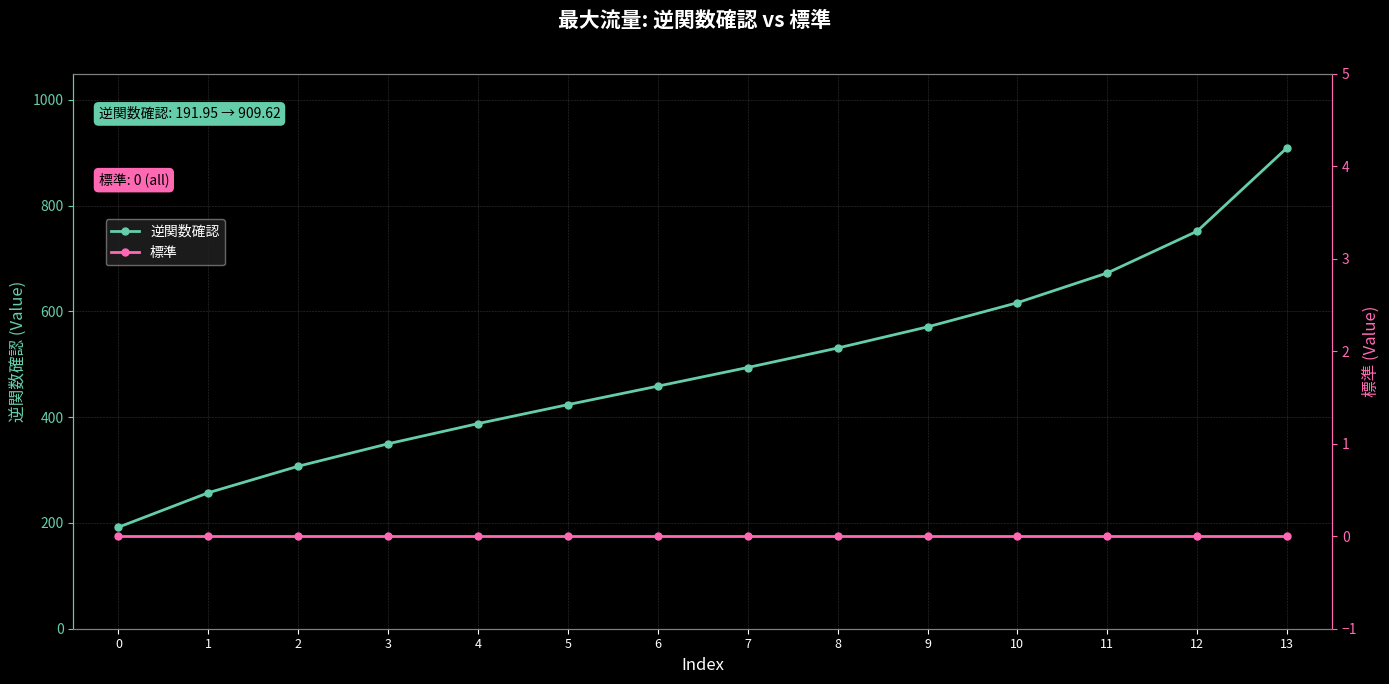

What is the difference between the highest and lowest values at 4?

387.9